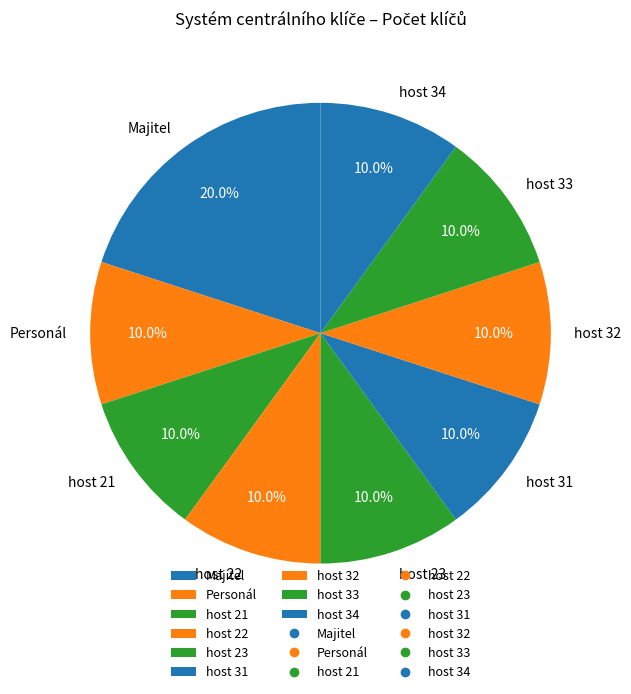

Do Personál and host 33 together represent more than half of the pie?

No